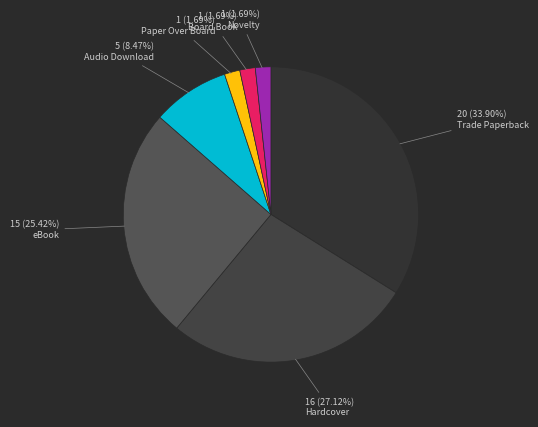

Which category has the biggest portion of the pie?

Trade Paperback